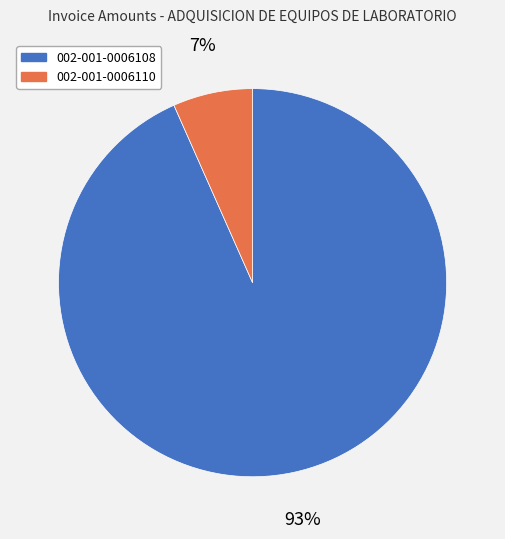

Do 002-001-0006110 and 002-001-0006108 together represent more than half of the pie?

Yes